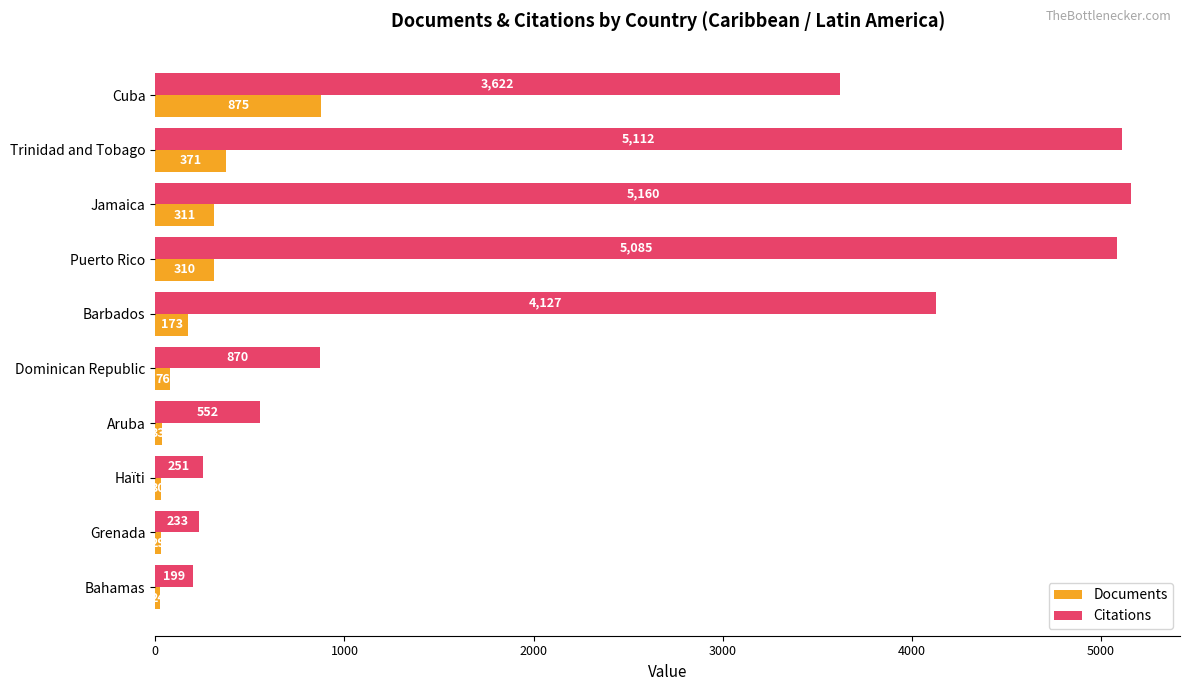

Is the value of Citations at Cuba greater than the value of Documents at Grenada?

Yes